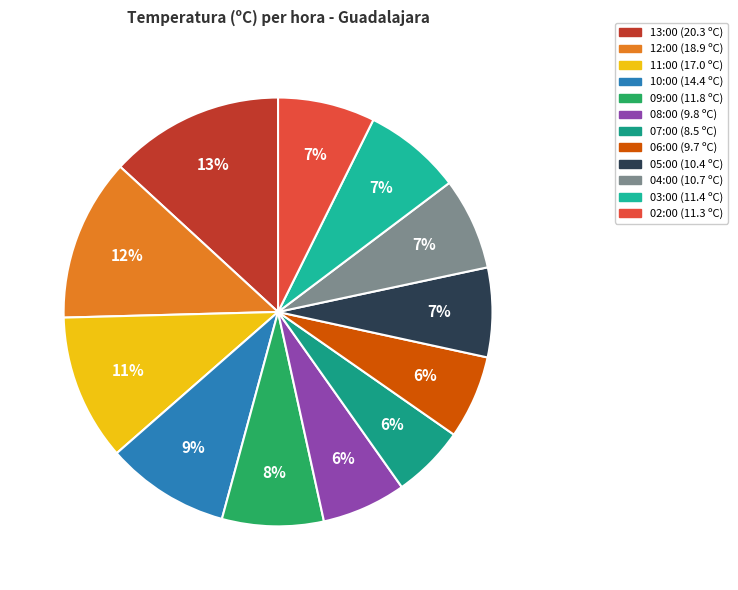

Is there any slice that represents more than half of the pie?

No